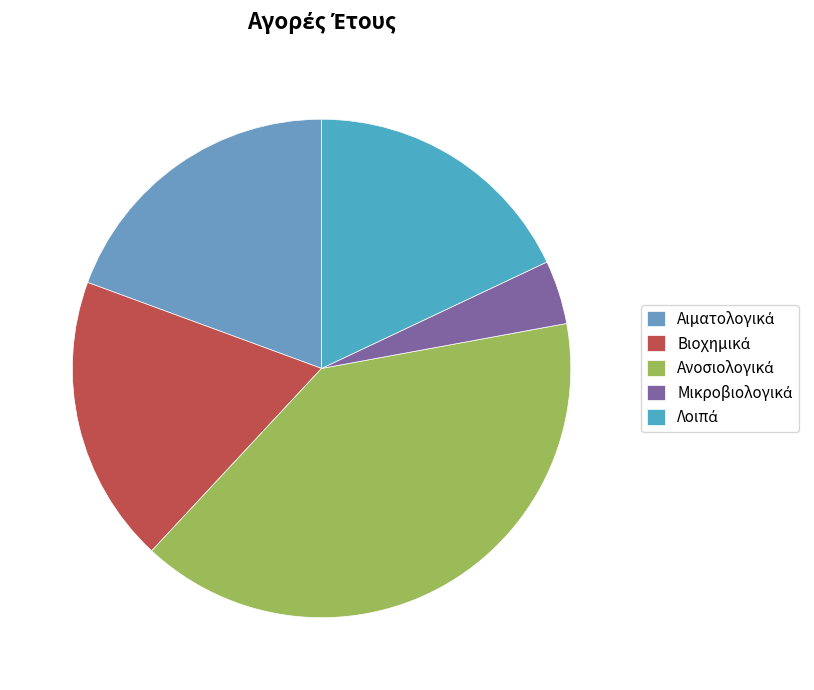

Which category has the biggest portion of the pie?

Ανοσιολογικά